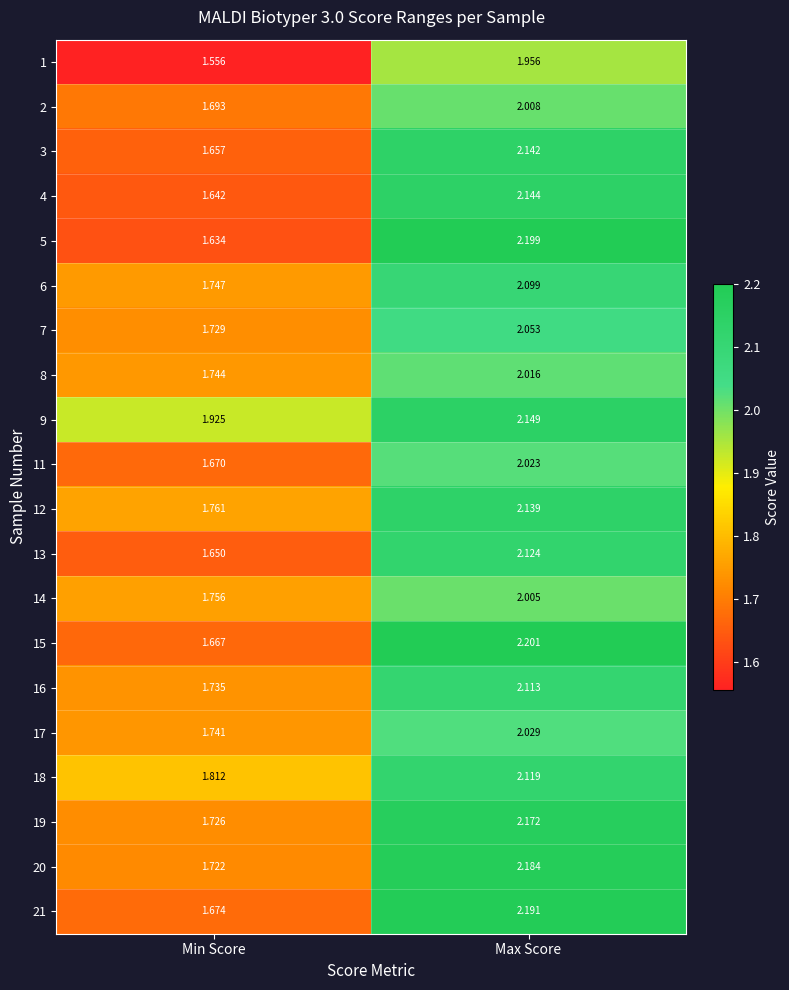

At which category is the sum across all series the highest?

Max Score